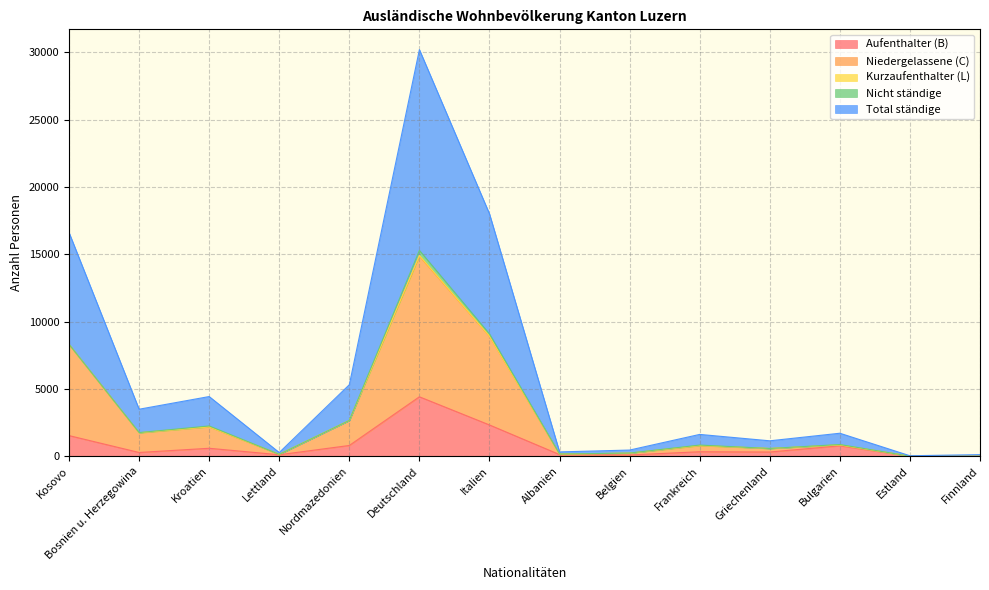

What is the maximum value for Aufenthalter (B)?

4410